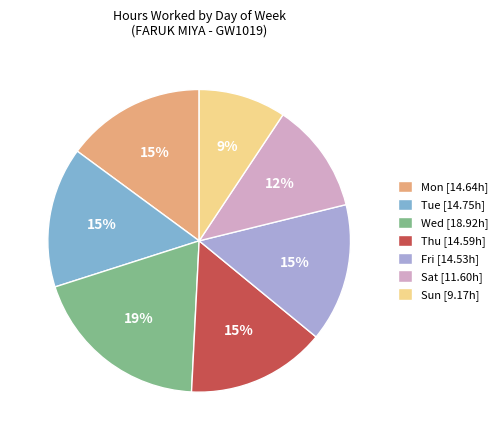

To the nearest percent, what percentage of the pie is Tue?

15%